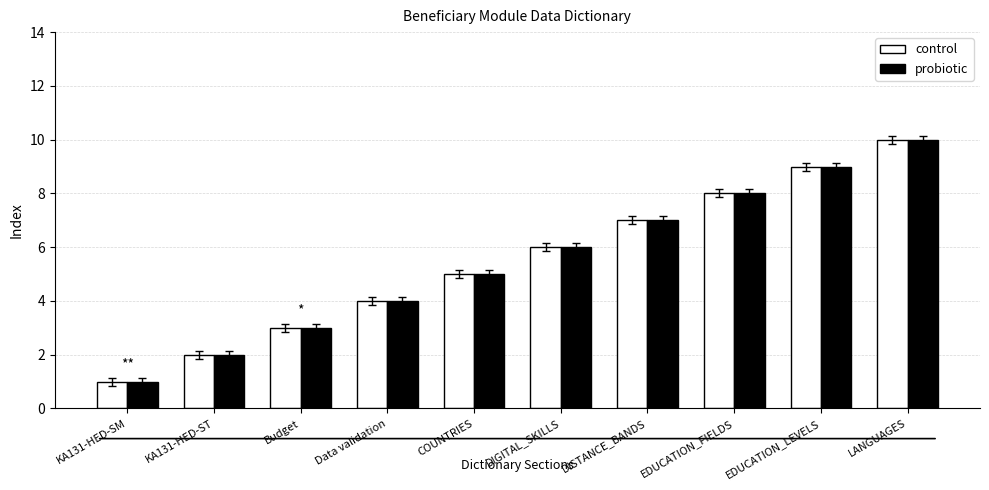

Reading left to right, transcribe all the data shown in this chart.

control: KA131-HED-SM=1	KA131-HED-ST=2	Budget=3	Data validation=4	COUNTRIES=5	DIGITAL_SKILLS=6	DISTANCE_BANDS=7	EDUCATION_FIELDS=8	EDUCATION_LEVELS=9	LANGUAGES=10
probiotic: KA131-HED-SM=1	KA131-HED-ST=2	Budget=3	Data validation=4	COUNTRIES=5	DIGITAL_SKILLS=6	DISTANCE_BANDS=7	EDUCATION_FIELDS=8	EDUCATION_LEVELS=9	LANGUAGES=10